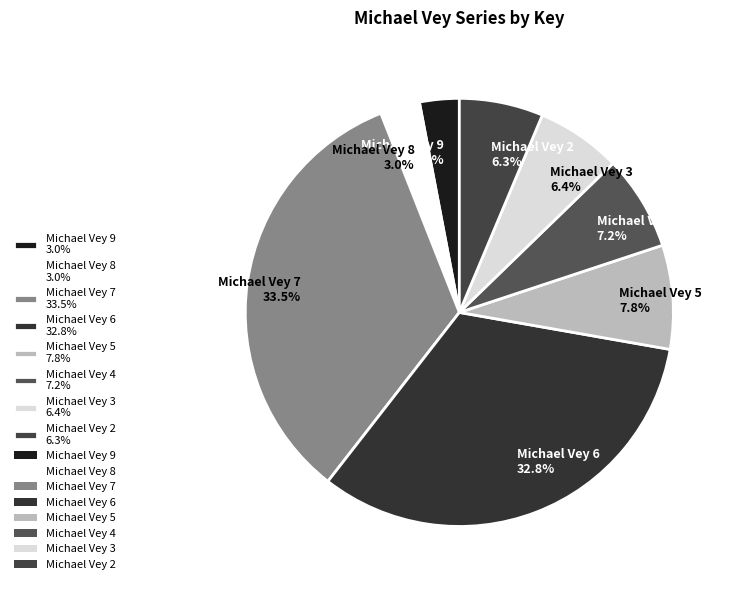

True or false: Michael Vey 8 accounts for 8% of the total.

False